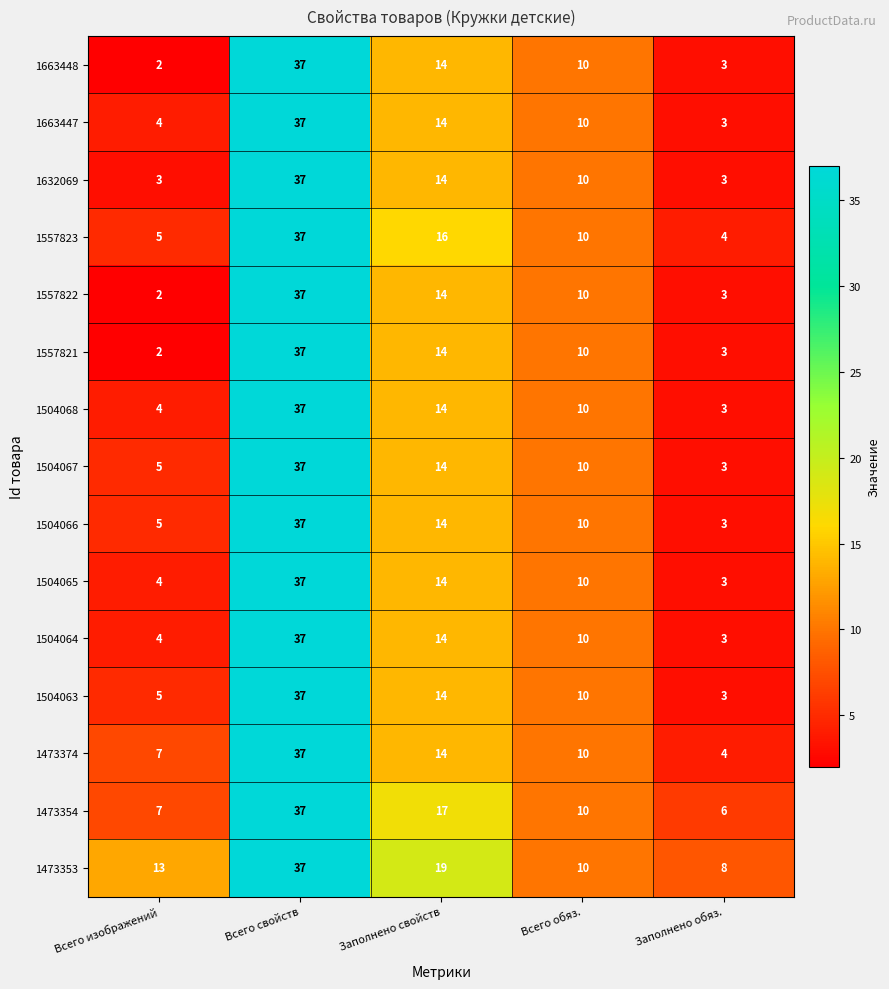

At which label is 1557822 closest to 19?

Заполнено свойств